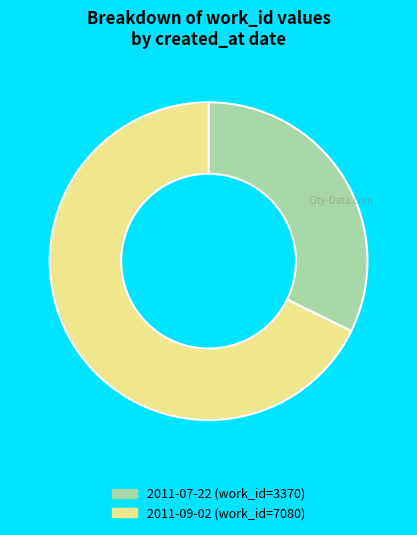

Which category has the biggest portion of the pie?

2011-09-02